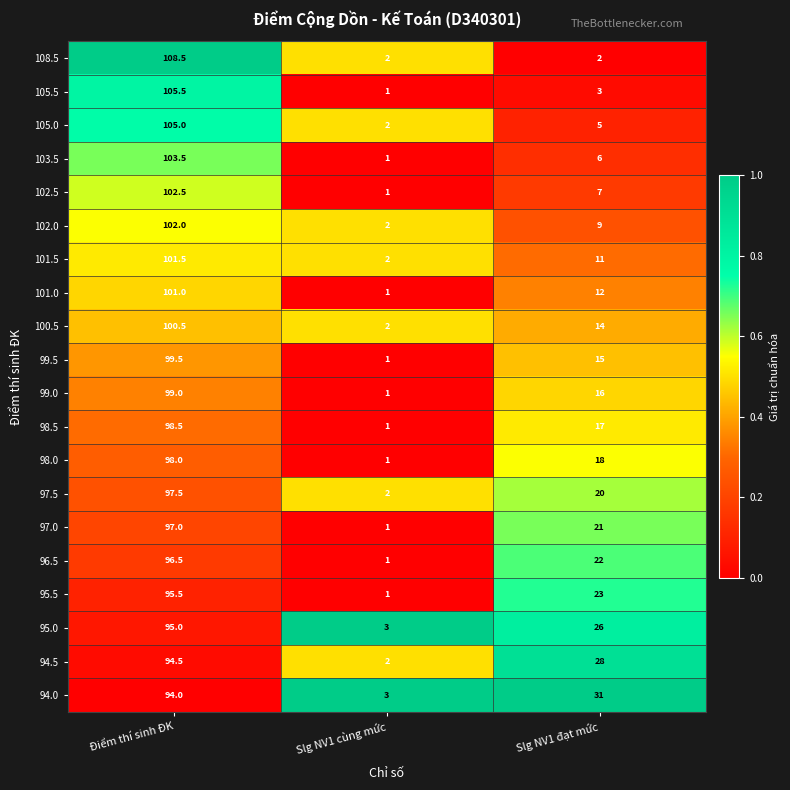

The value of 99.0 at Điểm thí sinh ĐK is 139.3. True or false?

False